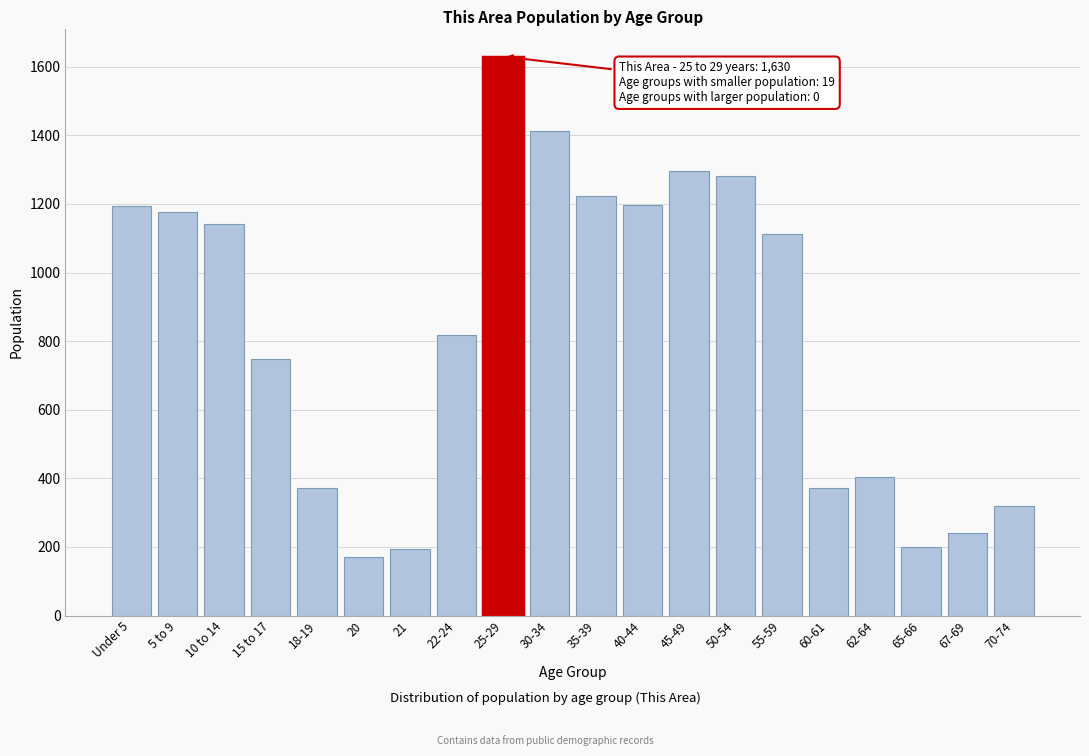

The value at 35-39 is 620. True or false?

False